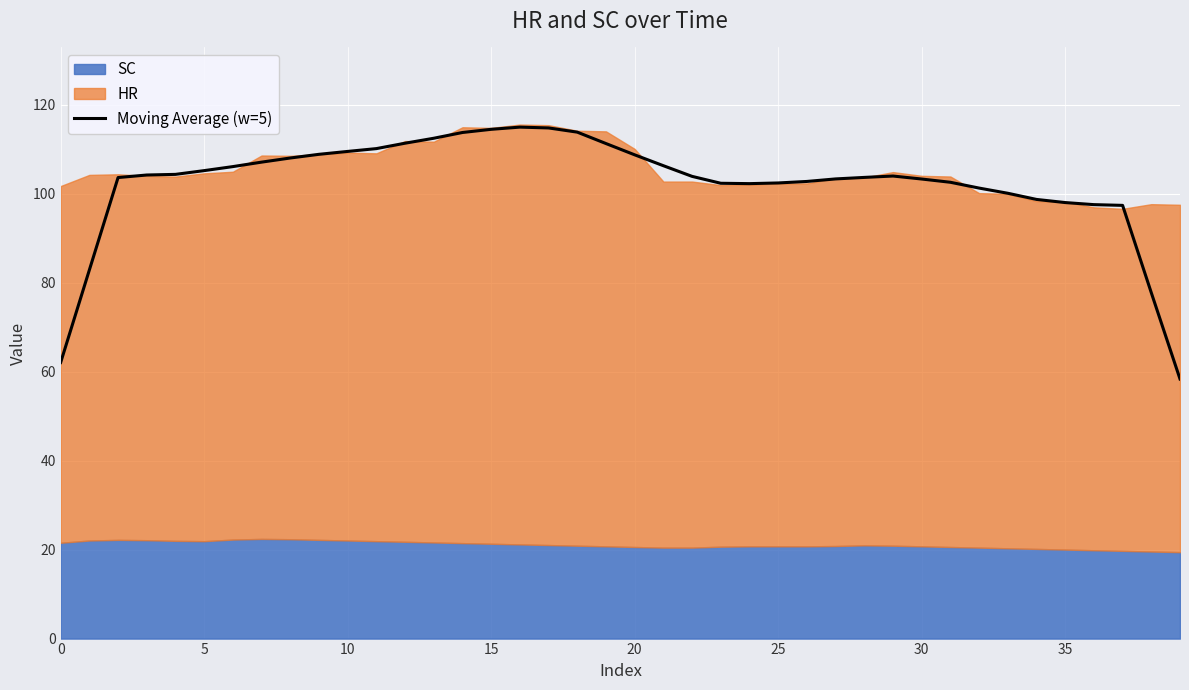

What is the difference between the maximum and second lowest values?

52.9